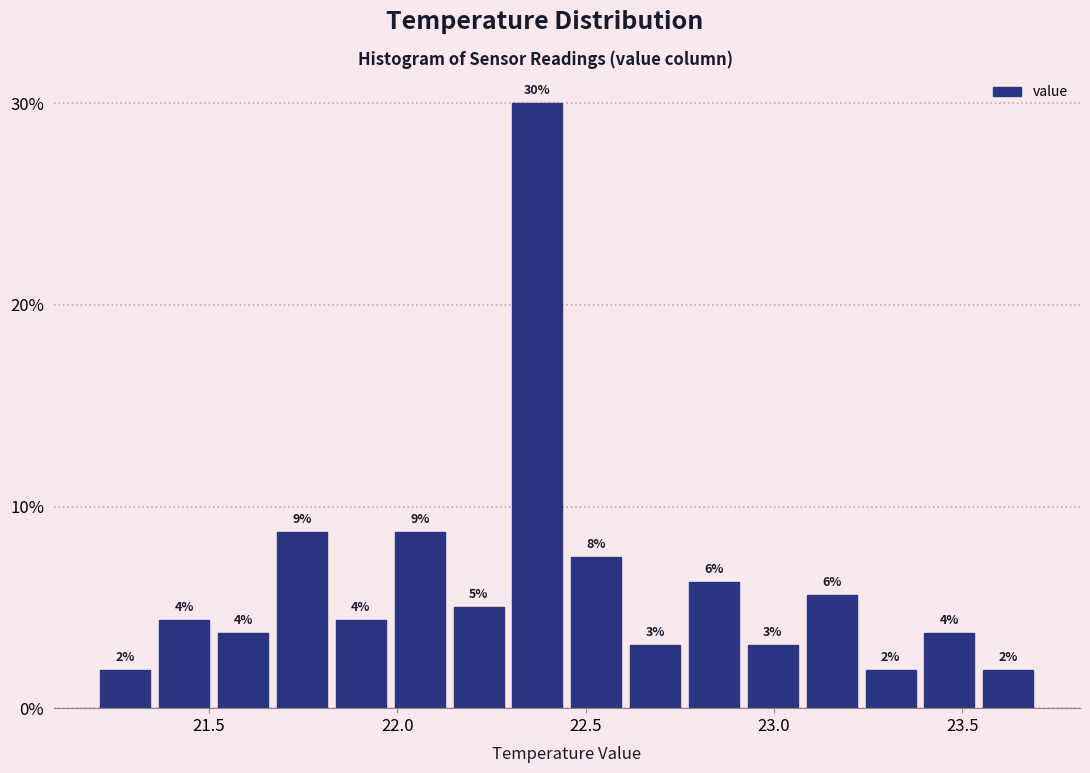

Read against the x-axis, roughly where is the centre of the tallest bar?

22.35